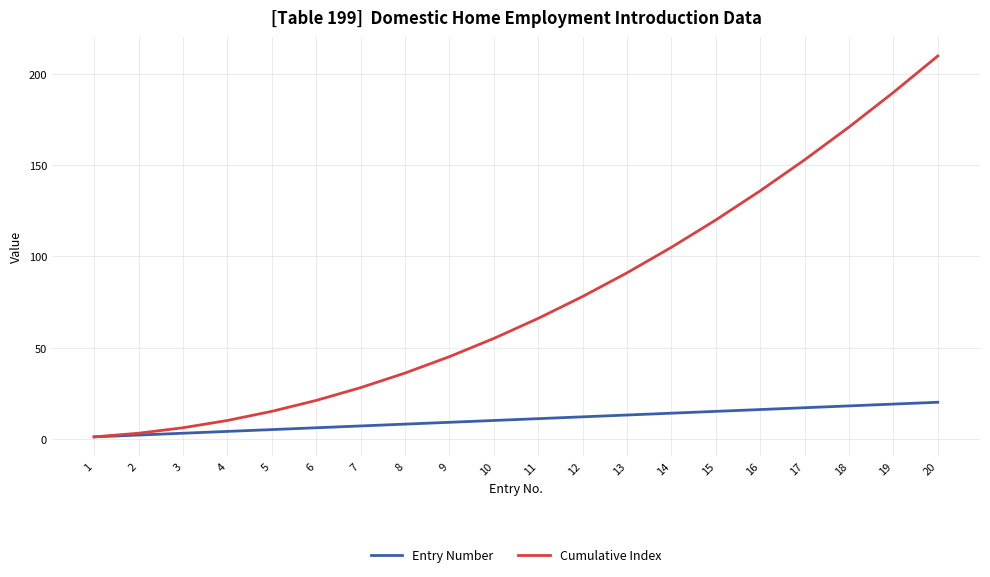

Is it true that Cumulative Index equals 78 at 12?

True